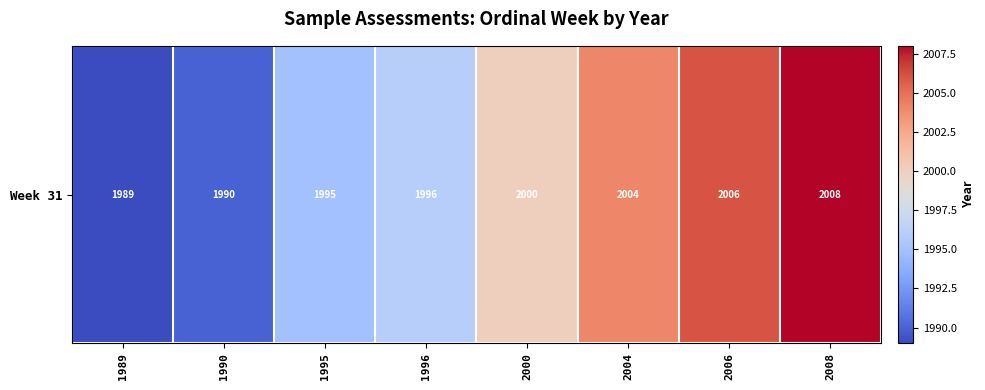

Which has a higher value, 2008 or 1989?

2008